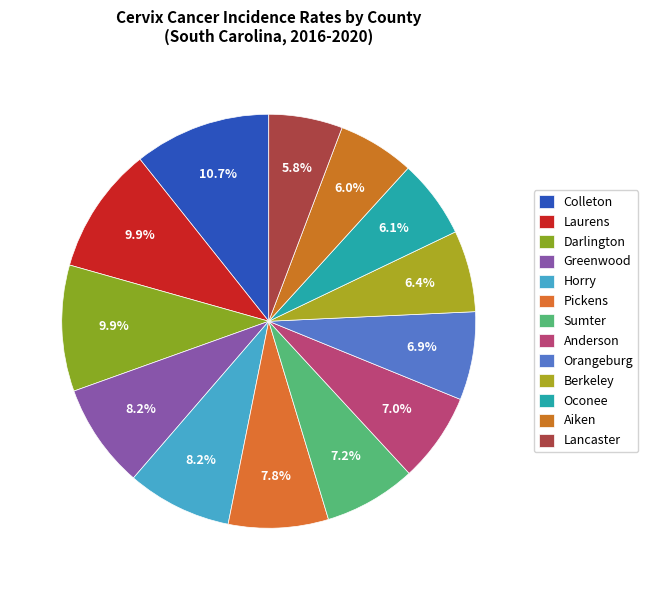

Does Aiken represent more than half of the total?

No